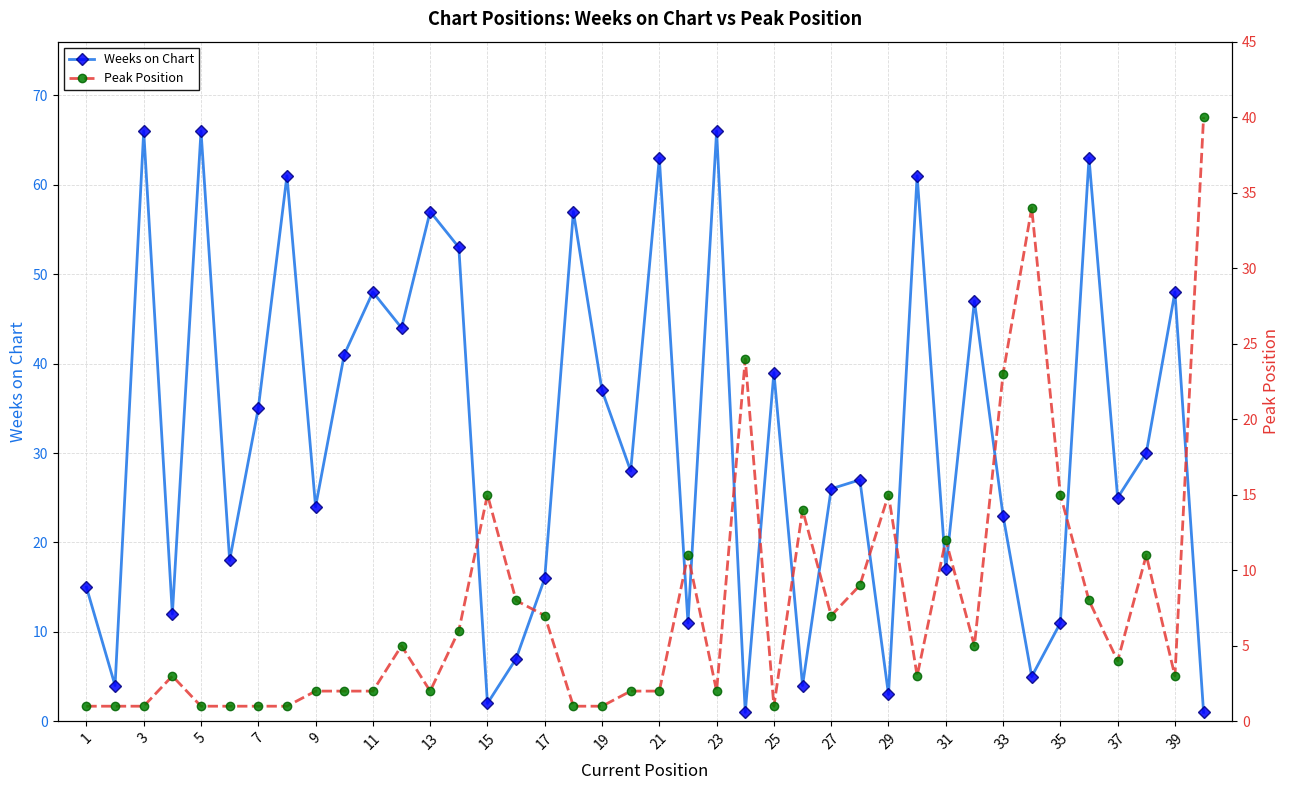

The value of Weeks on Chart at 3 is 66. True or false?

True